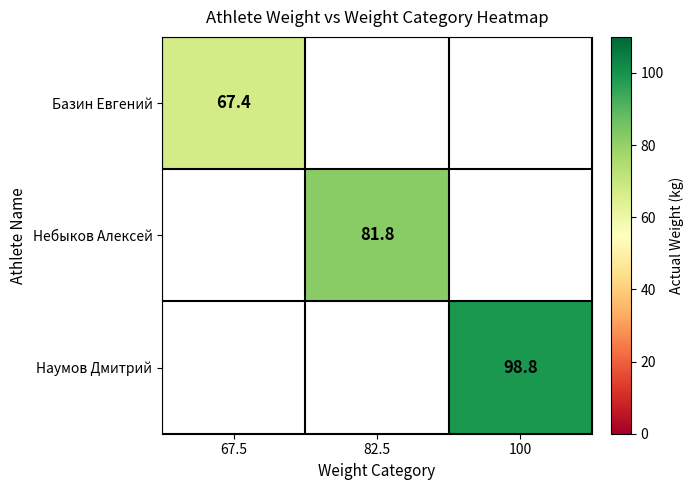

The value of Наумов Дмитрий at 100 is 33.3. True or false?

False